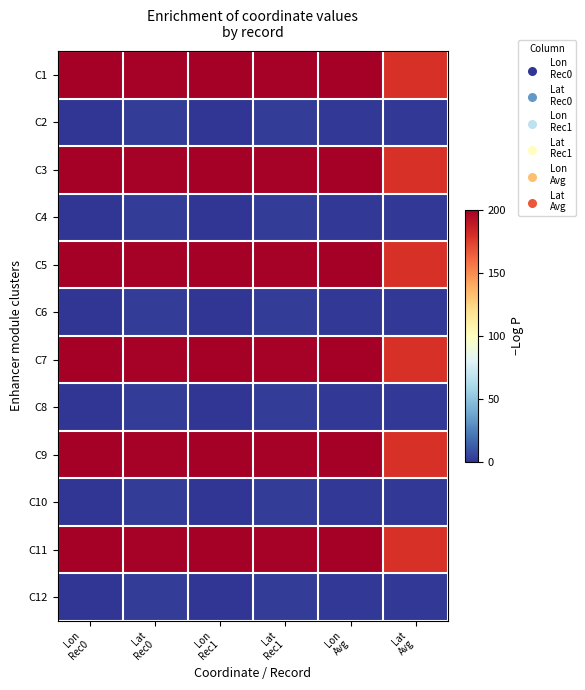

At which category is the sum across all series the highest?

Lat
Rec0